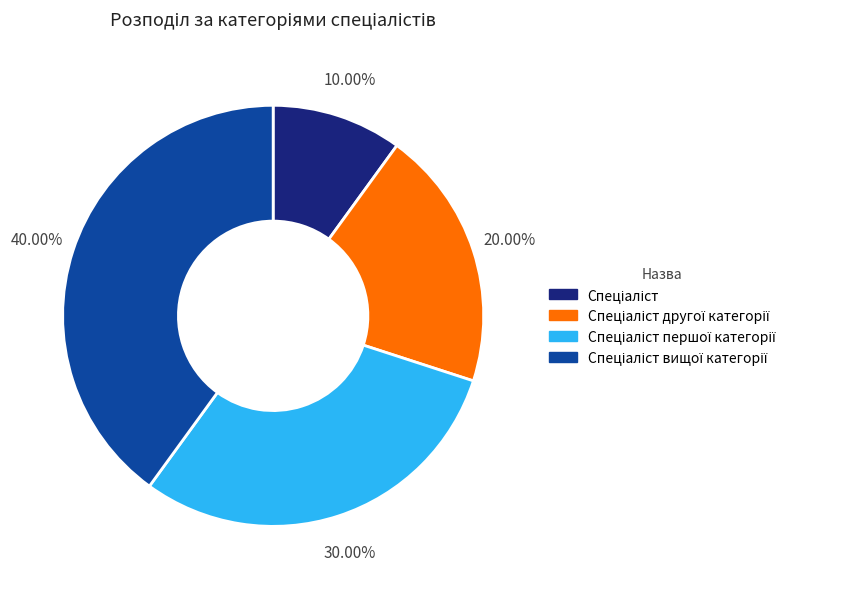

Does any single category account for the majority?

No